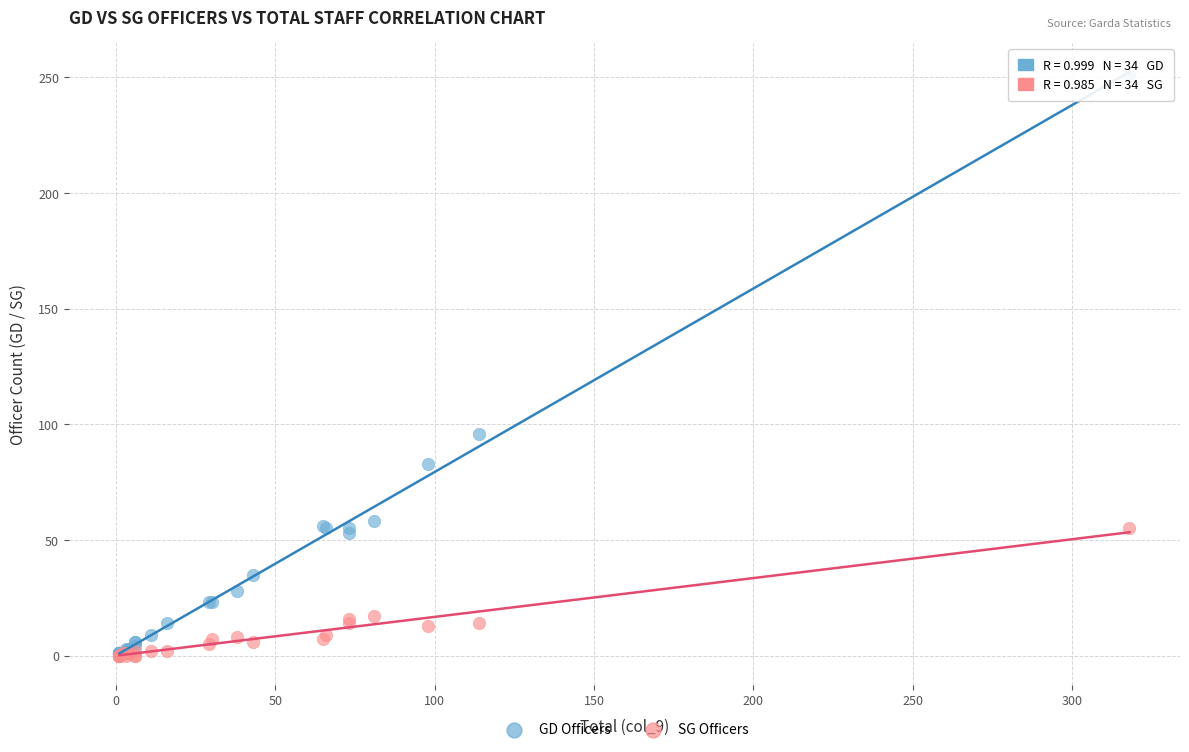

Across all series, what Y value is closest to 125?

96